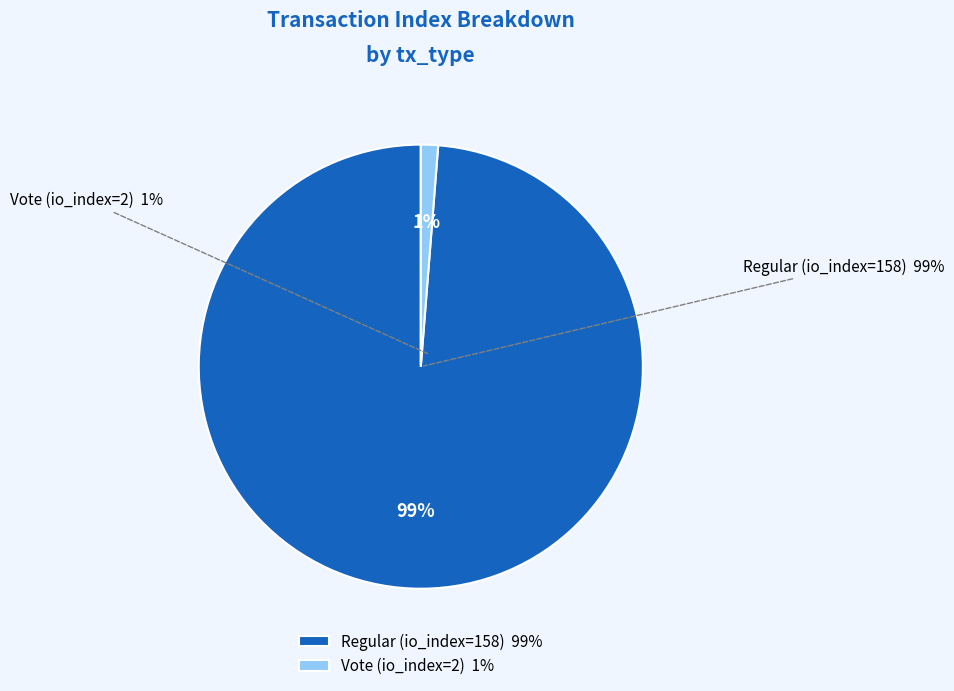

To the nearest percent, what is the difference between the Regular (io_index=158) and Vote (io_index=2) slice percentages?

98%